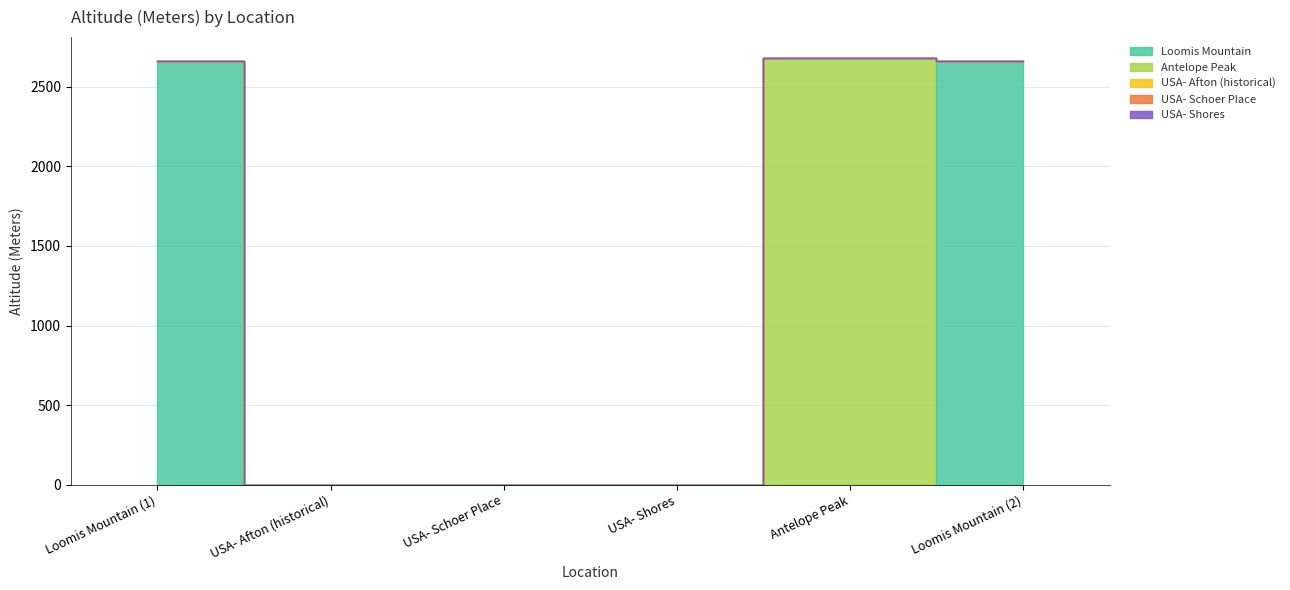

What is the label of the 4th point from the right?

USA- Schoer Place